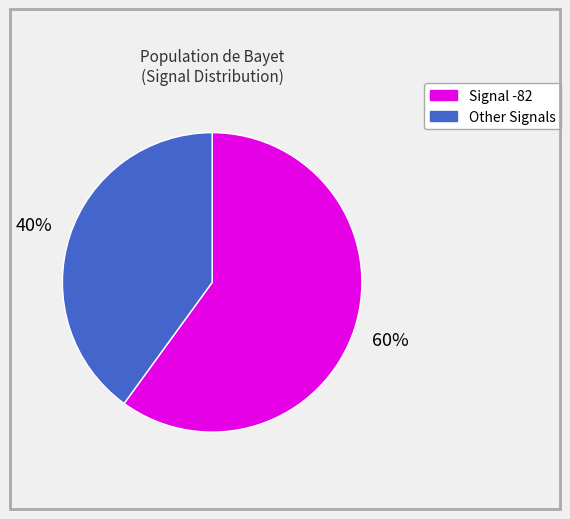

Is there a majority slice in this chart?

Yes